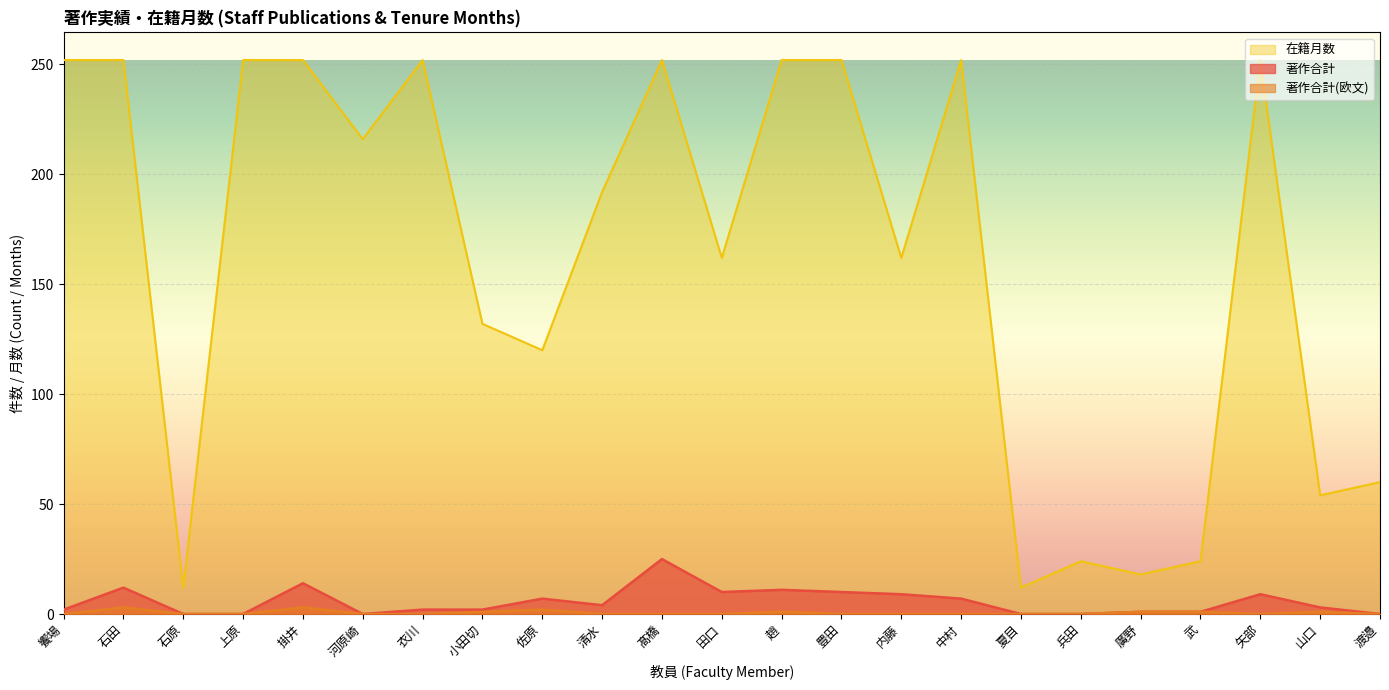

True or false: 著作合計(欧文) and 在籍月数 intersect in this chart.

False